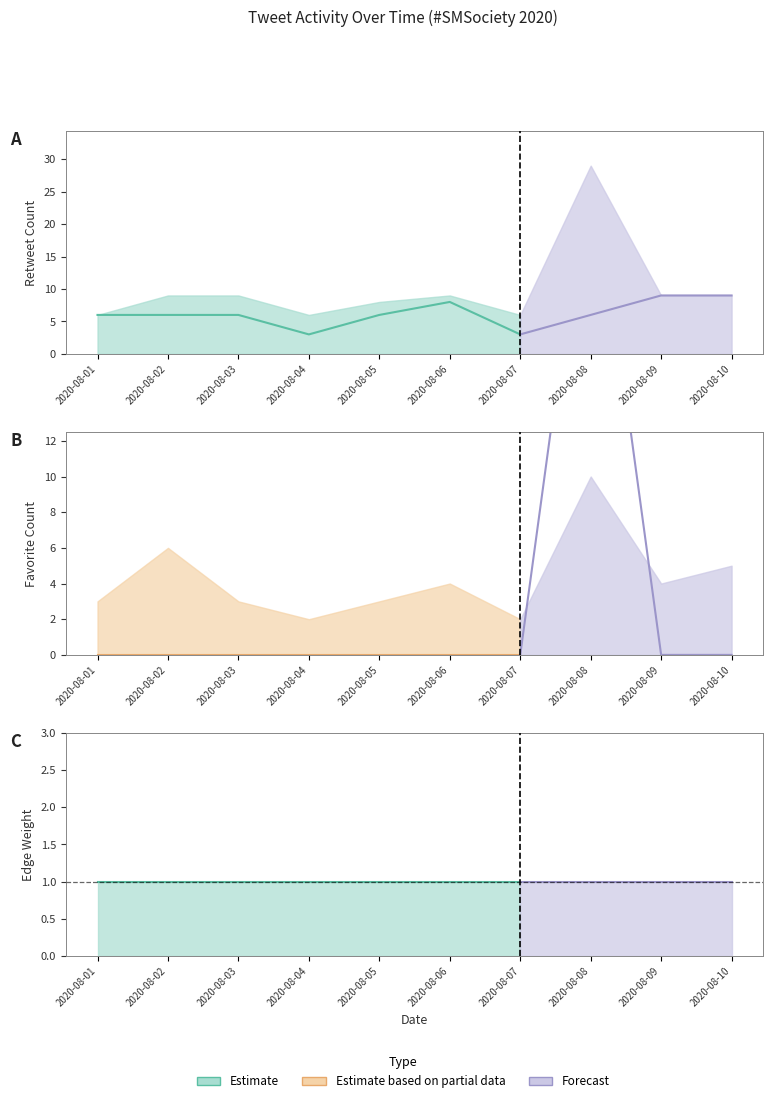

True or false: Edge Weight has a value of 1 at 2020-08-05.

True